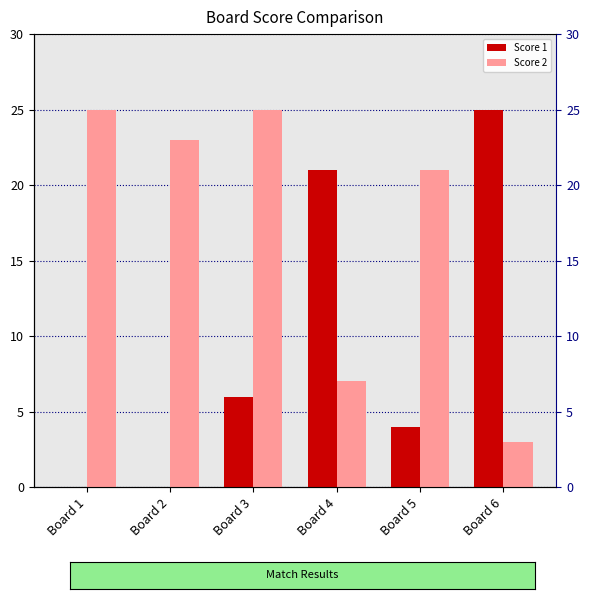

Is the value of Score 2 at Board 4 greater than the value of Score 1 at Board 4?

No